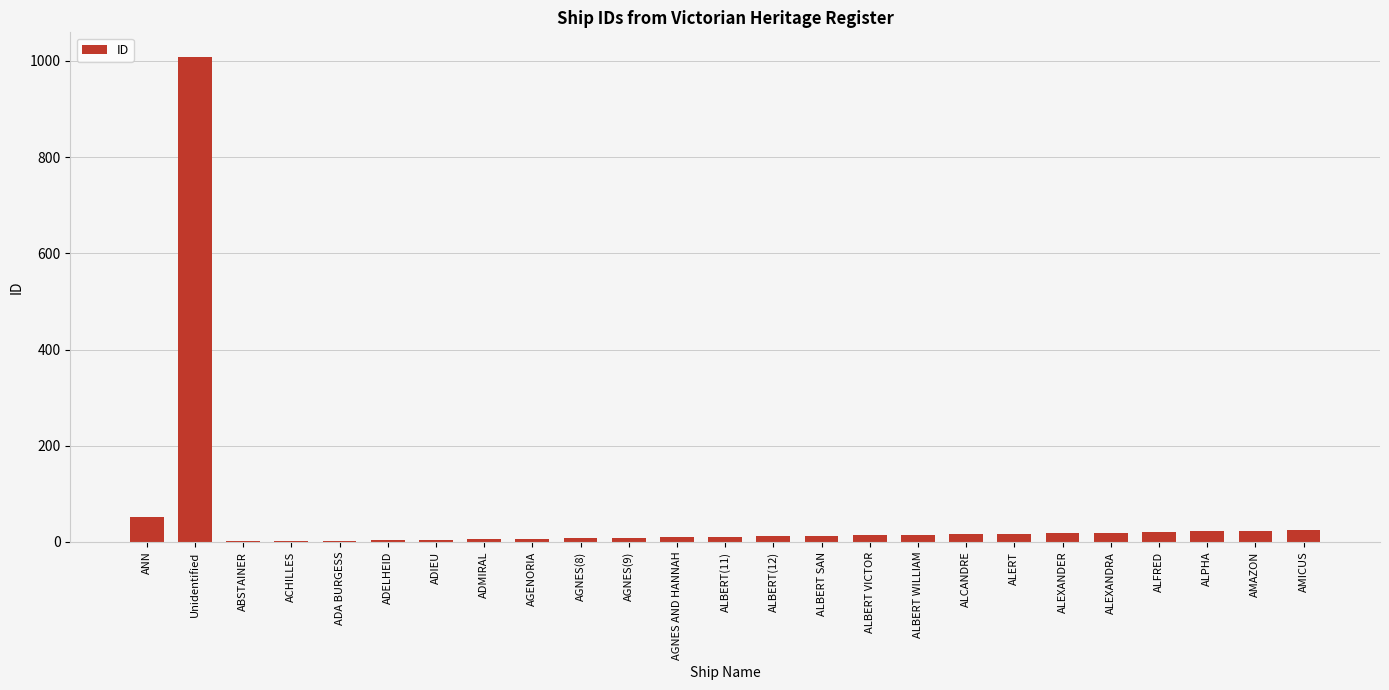

At which category does the chart reach its peak across all series?

Unidentified